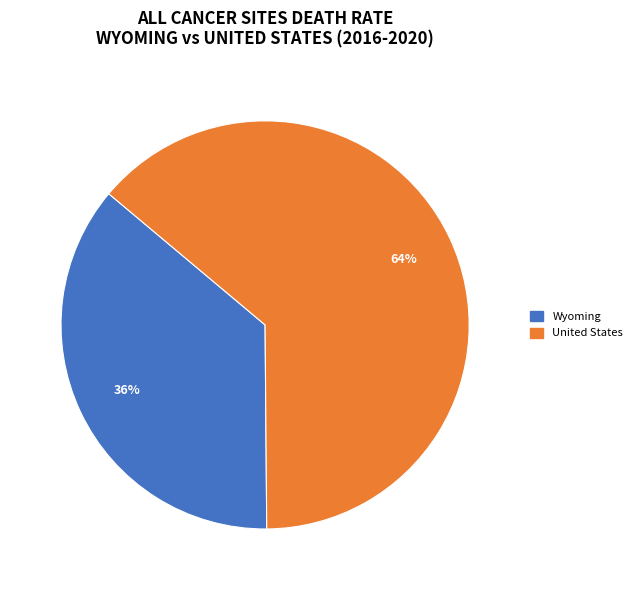

How many slices are in this pie chart?

2